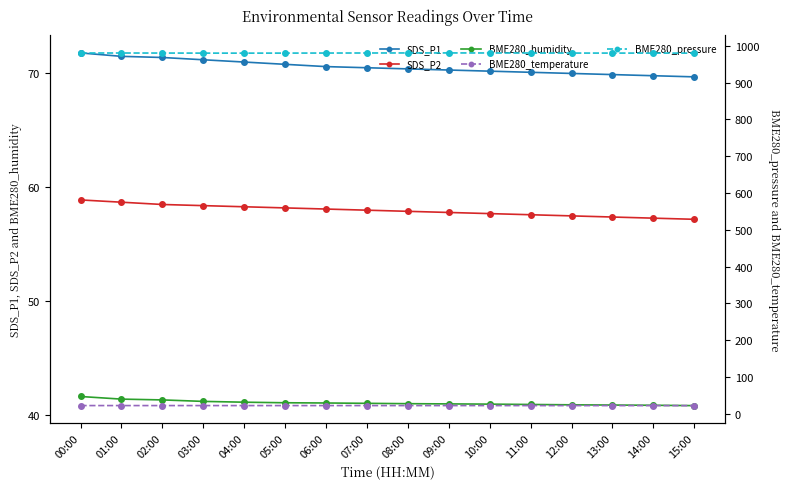

What is the difference between the maximum and minimum values in the SDS_P2 series?

1.7